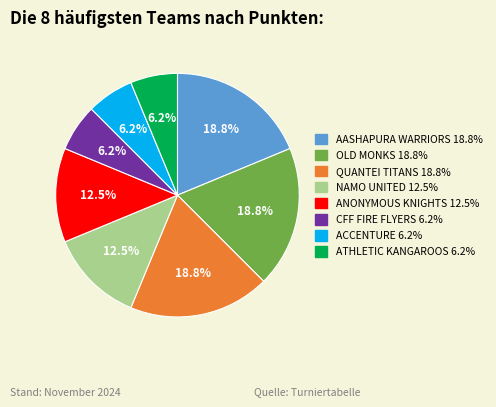

Is the sum of CFF FIRE FLYERS and OLD MONKS greater than half?

No